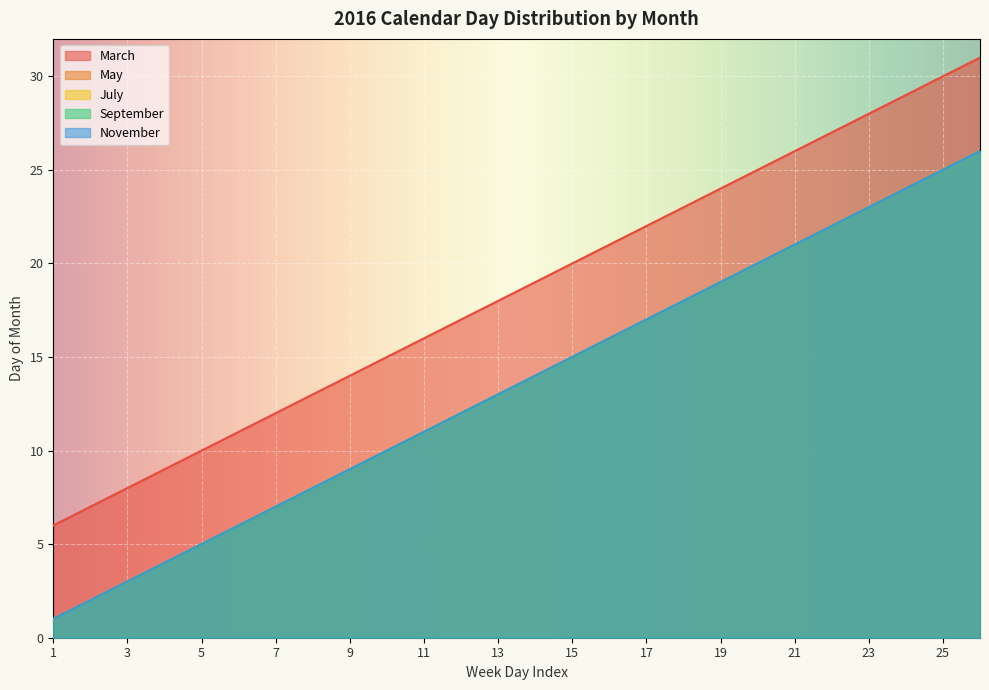

At which category is the sum across all series the highest?

26